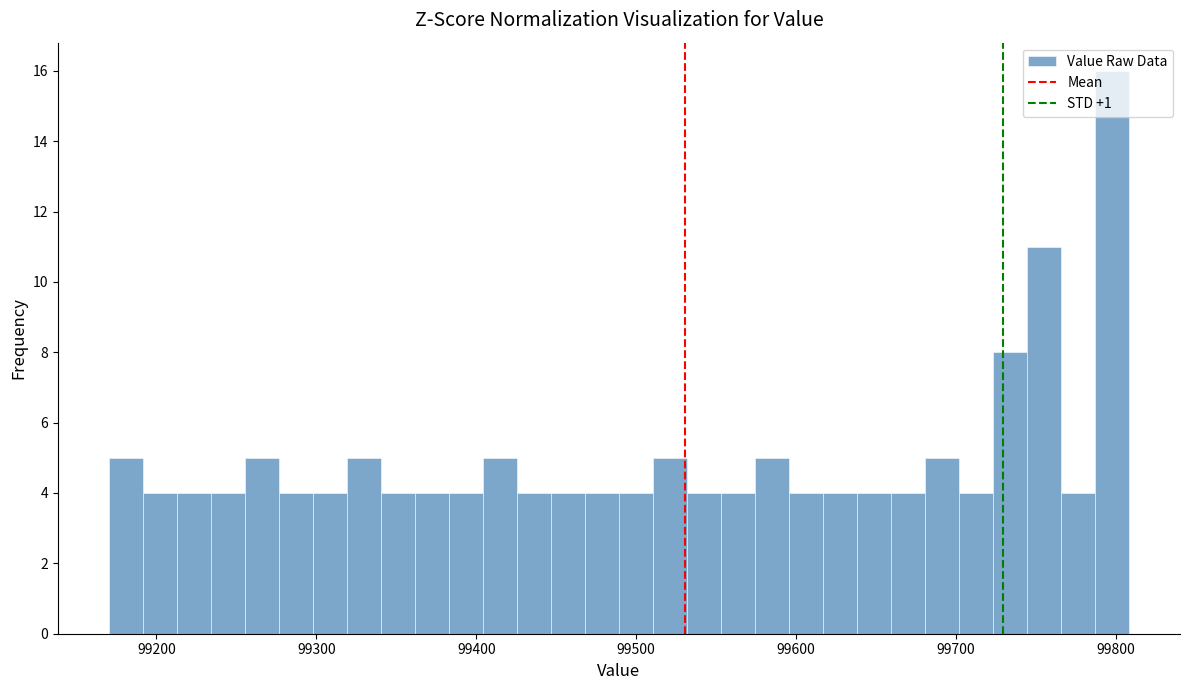

Around what value on the x-axis is the tallest bar? Give the approximate position of its centre, as read against the axis.

99800